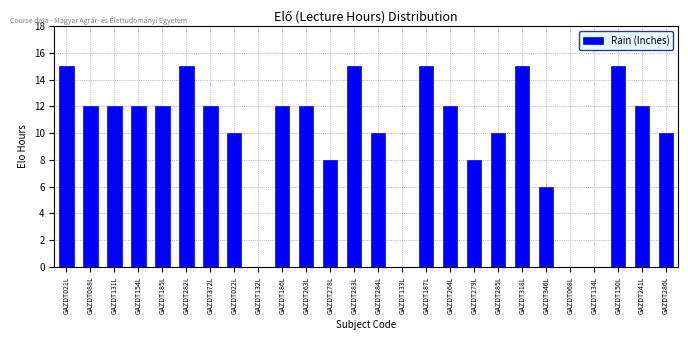

Reading left to right, extract all data points from this chart.

GAZDT021L=15	GAZDT088L=12	GAZDT131L=12	GAZDT154L=12	GAZDT185L=12	GAZDT282L=15	GAZDT372L=12	GAZDT022L=10	GAZDT132L=0	GAZDT186L=12	GAZDT263L=12	GAZDT278L=8	GAZDT283L=15	GAZDT284L=10	GAZDT133L=0	GAZDT187L=15	GAZDT264L=12	GAZDT279L=8	GAZDT285L=10	GAZDT318L=15	GAZDT346L=6	GAZDT068L=0	GAZDT134L=0	GAZDT150L=15	GAZDT241L=12	GAZDT286L=10